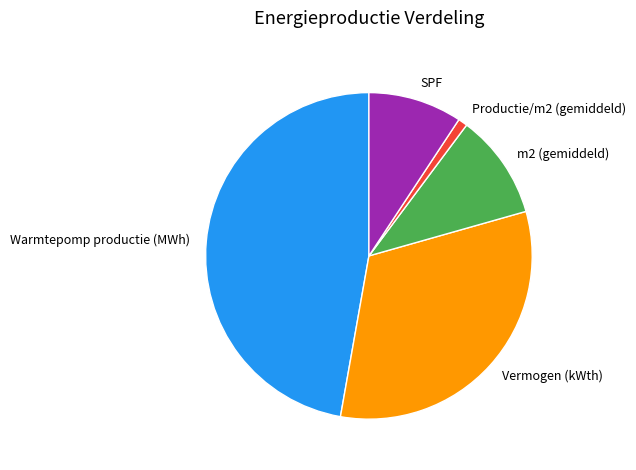

The m2 (gemiddeld) slice represents 1% of the pie. True or false?

False